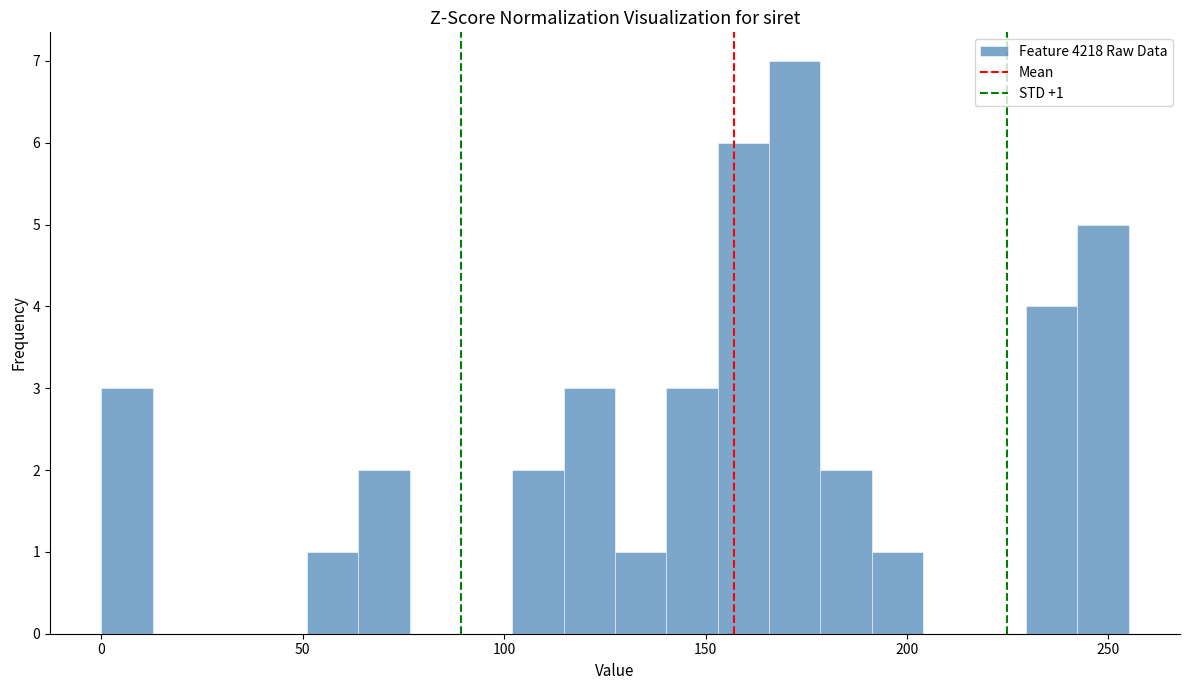

Around what value on the x-axis is the tallest bar? Give the approximate position of its centre, as read against the axis.

170